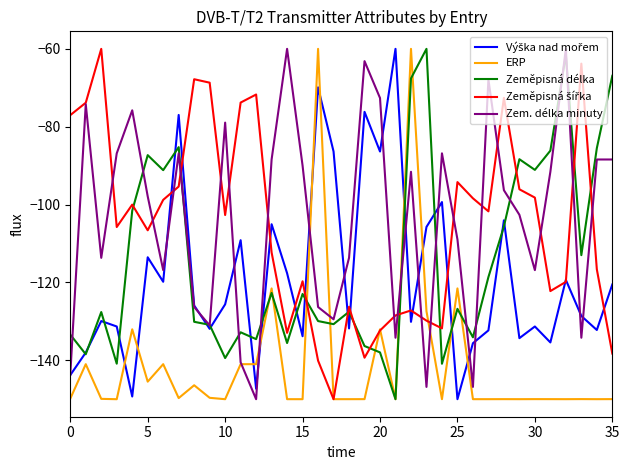

What is the lowest value of the ERP series?

-150.0